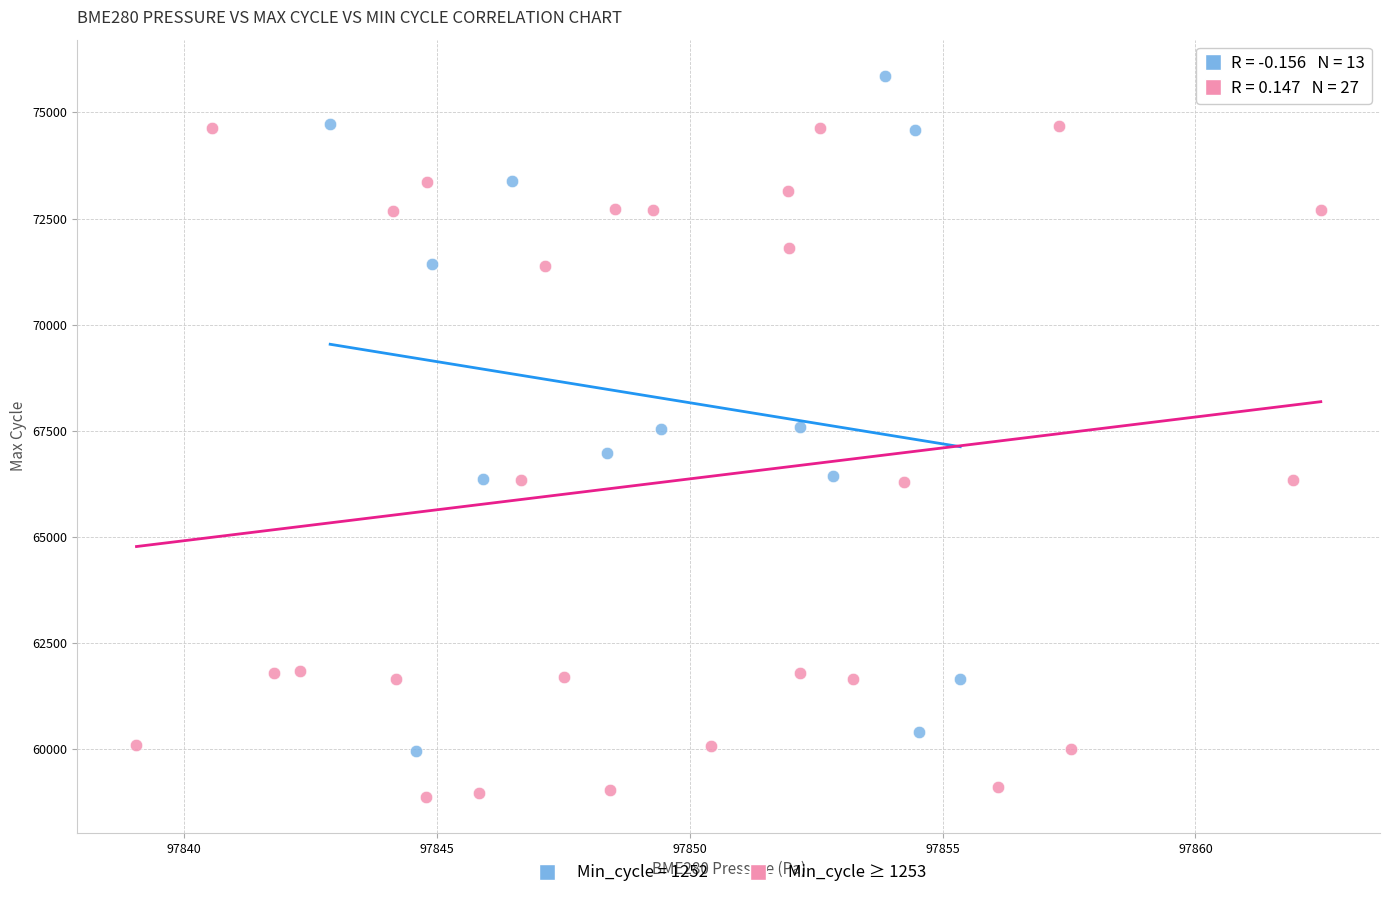

Which series reaches the minimum Y coordinate?

Min_cycle ≥ 1253